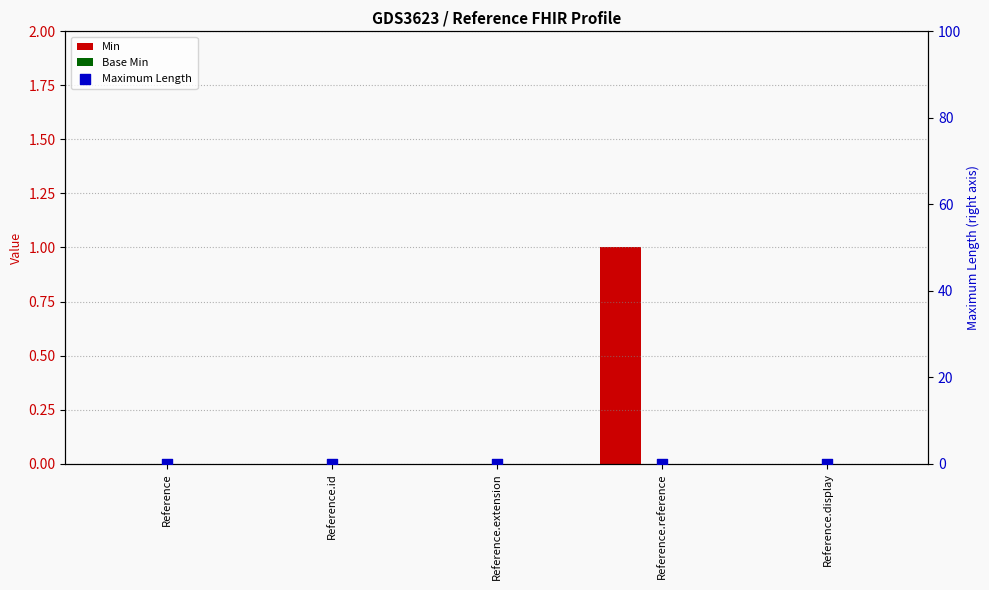

At how many categories does at least one series exceed 0?

1